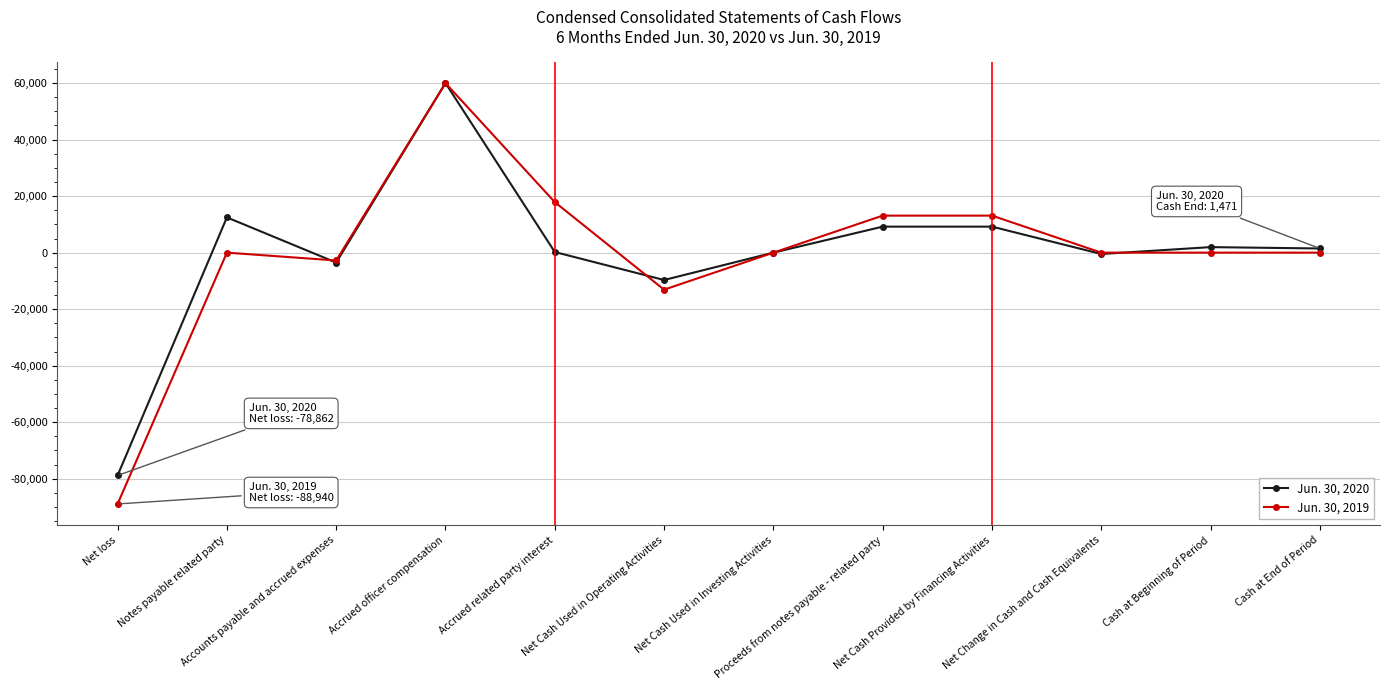

Is it true that Jun. 30, 2019 equals 13100 at Proceeds from notes payable - related party?

True